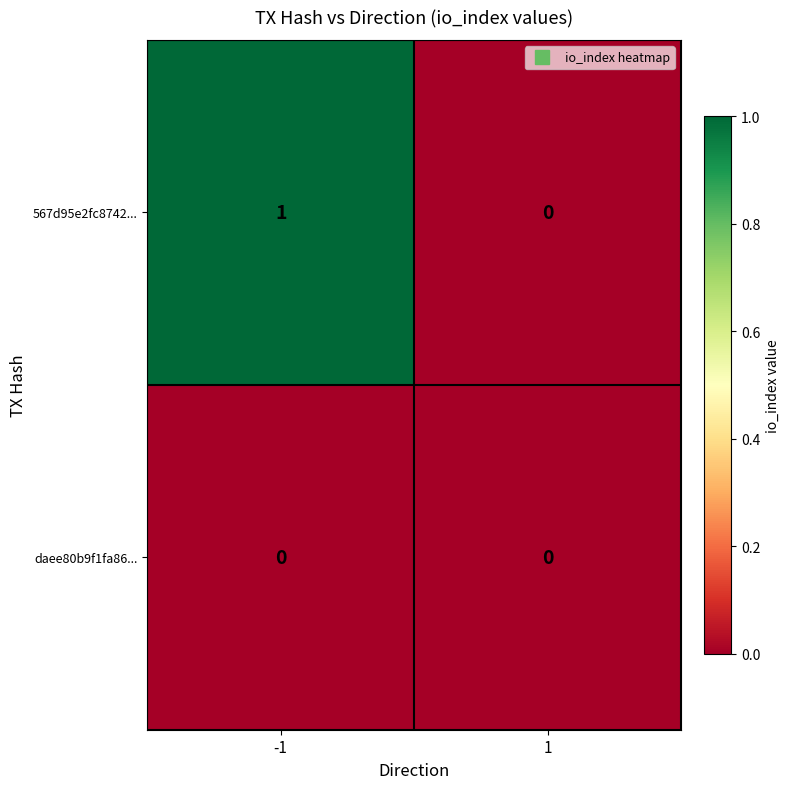

How many data points in 567d95e2fc8742... are less than 1?

1